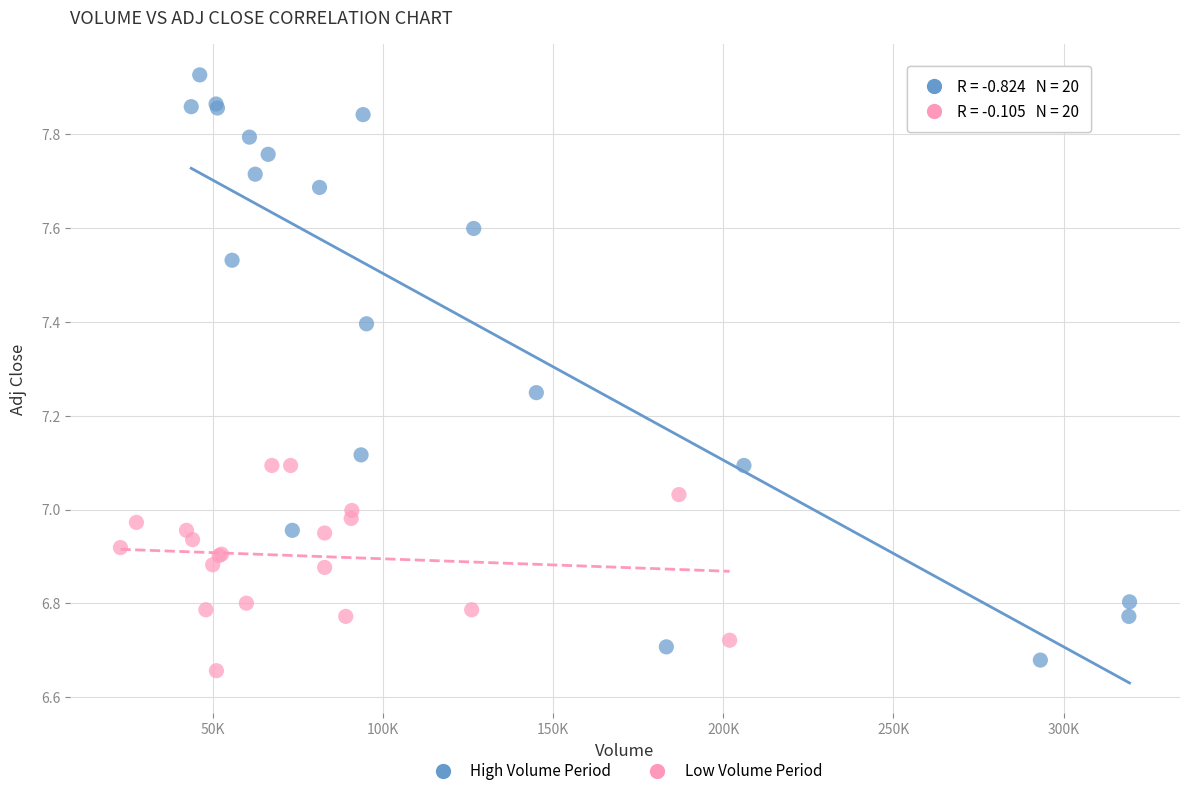

Which series has the widest spread of Y values?

High Volume Period